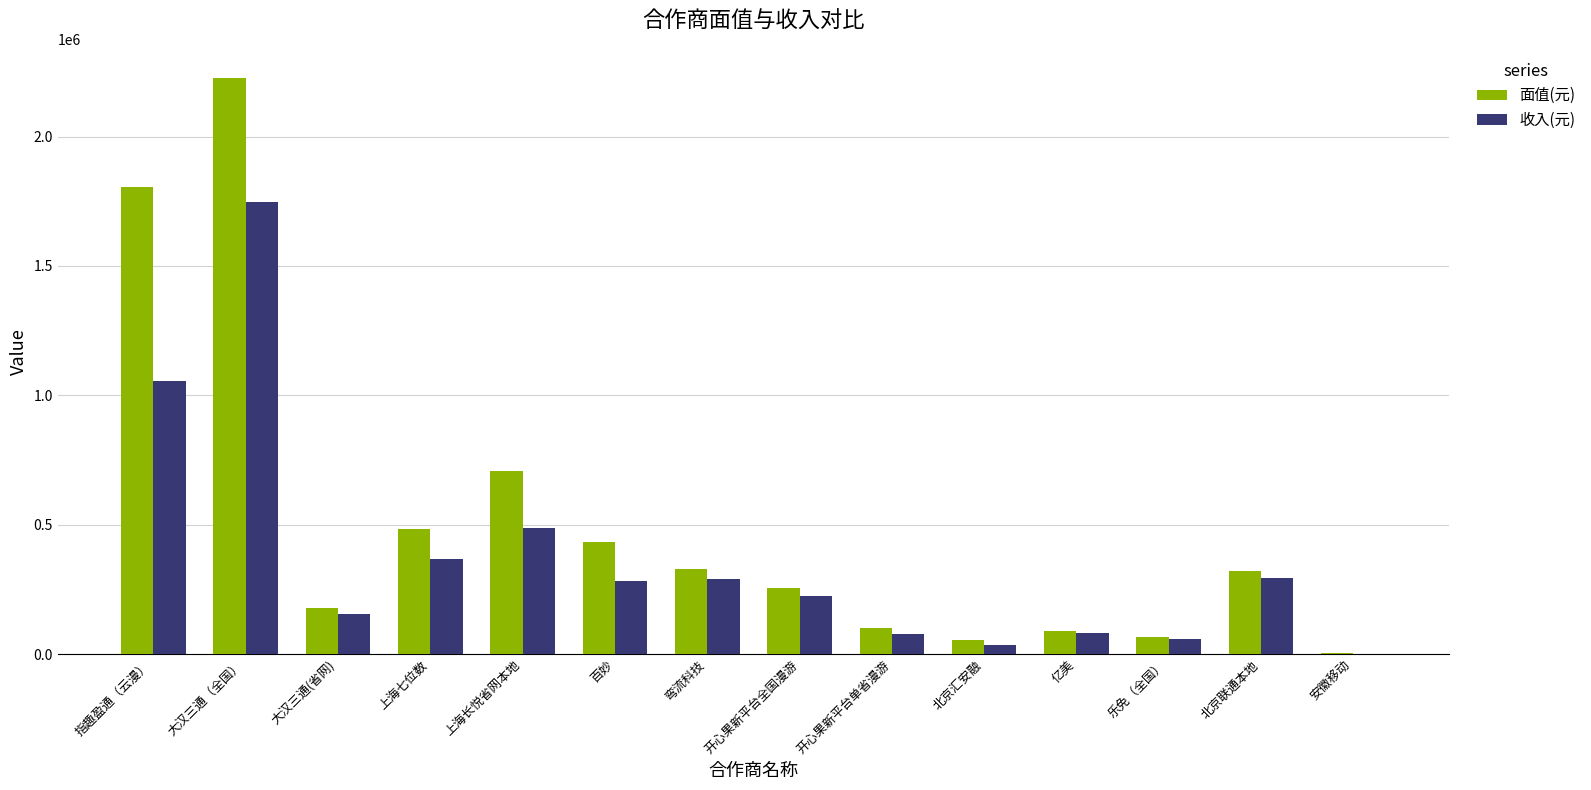

Is the value of 面值(元) at 上海七位数 greater than the value of 收入(元) at 安徽移动?

Yes